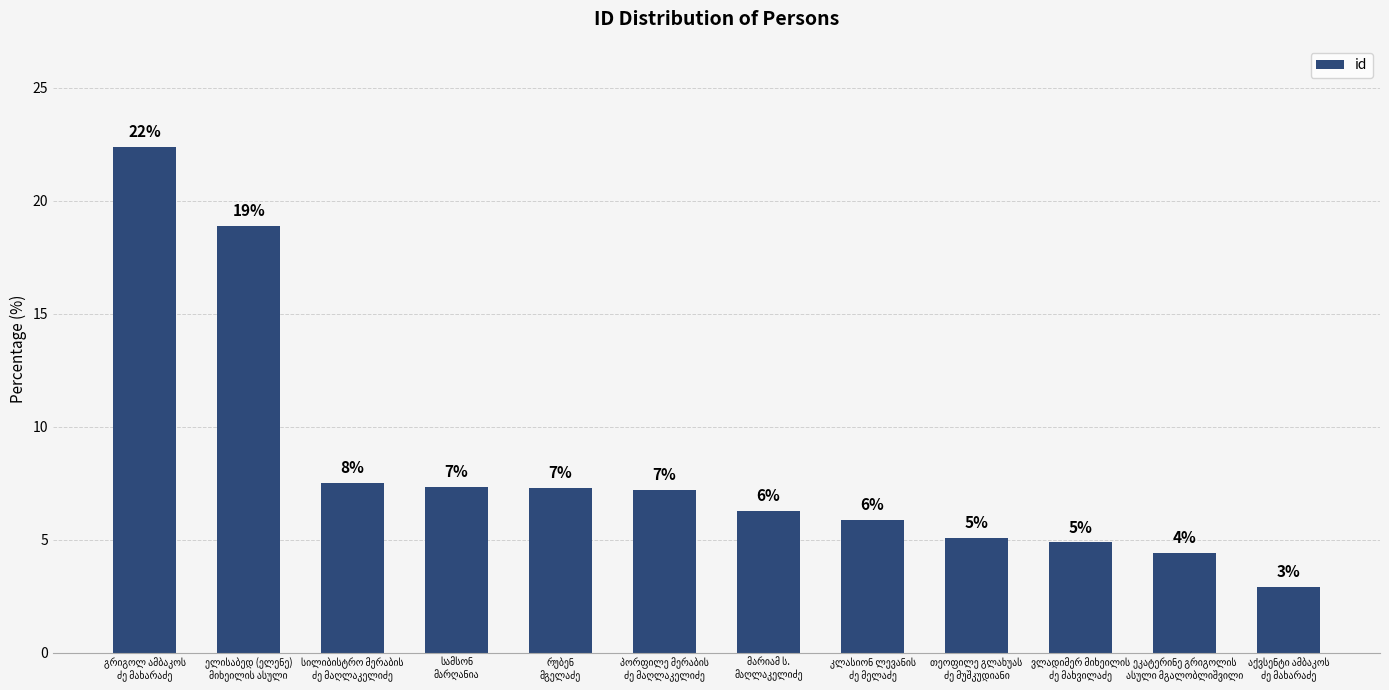

Rank the categories by value from lowest to highest.

აქვსენტი ამბაკოს
ძე მახარაძე, ეკატერინე გრიგოლის
ასული მგალობლიშვილი, ვლადიმერ მიხეილის
ძე მახვილაძე, თეოფილე გლახუას
ძე მუშკუდიანი, კლასიონ ლევანის
ძე მელაძე, მარიამ ს.
მაღლაკელიძე, პორფილე მერაბის
ძე მაღლაკელიძე, რუბენ
მგელაძე, სამსონ
მარღანია, სილიბისტრო მერაბის
ძე მაღლაკელიძე, ელისაბედ (ელენე)
მიხეილის ასული, გრიგოლ ამბაკოს
ძე მახარაძე